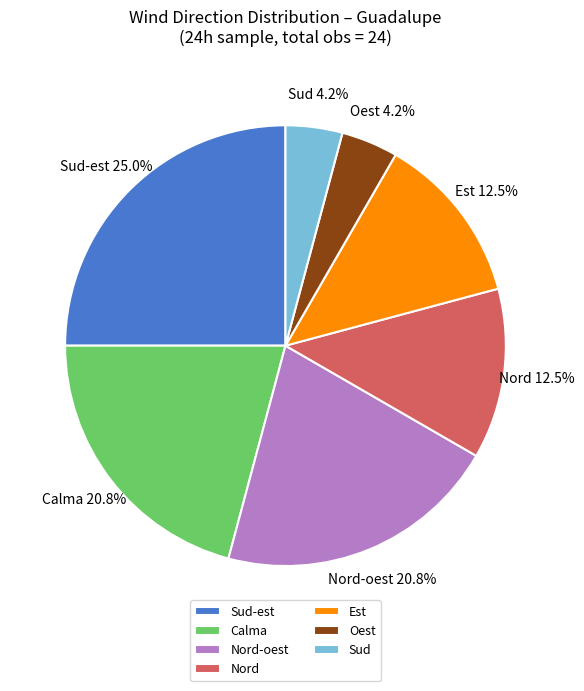

Is there any slice that represents more than half of the pie?

No